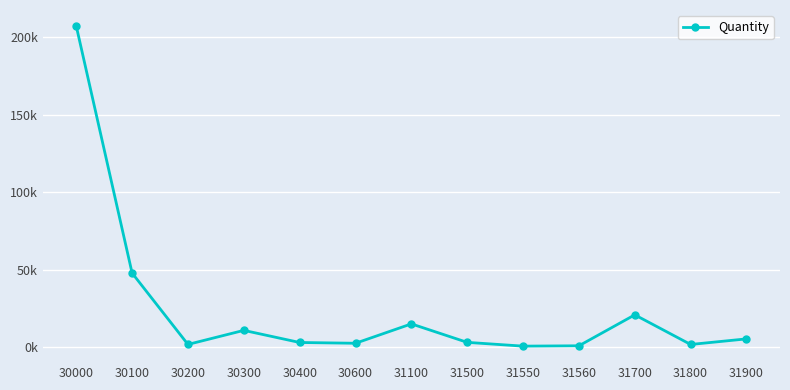

Is it true that the value at 31900 is 5504?

True